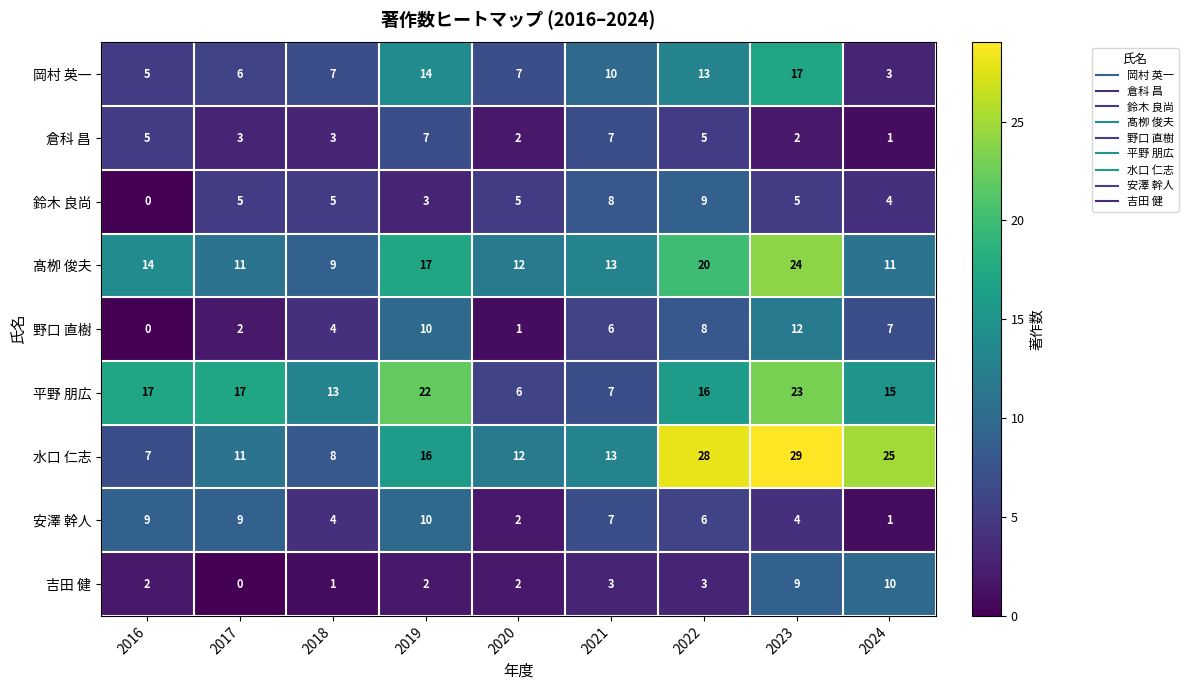

Which series has the largest total across all categories?

水口 仁志